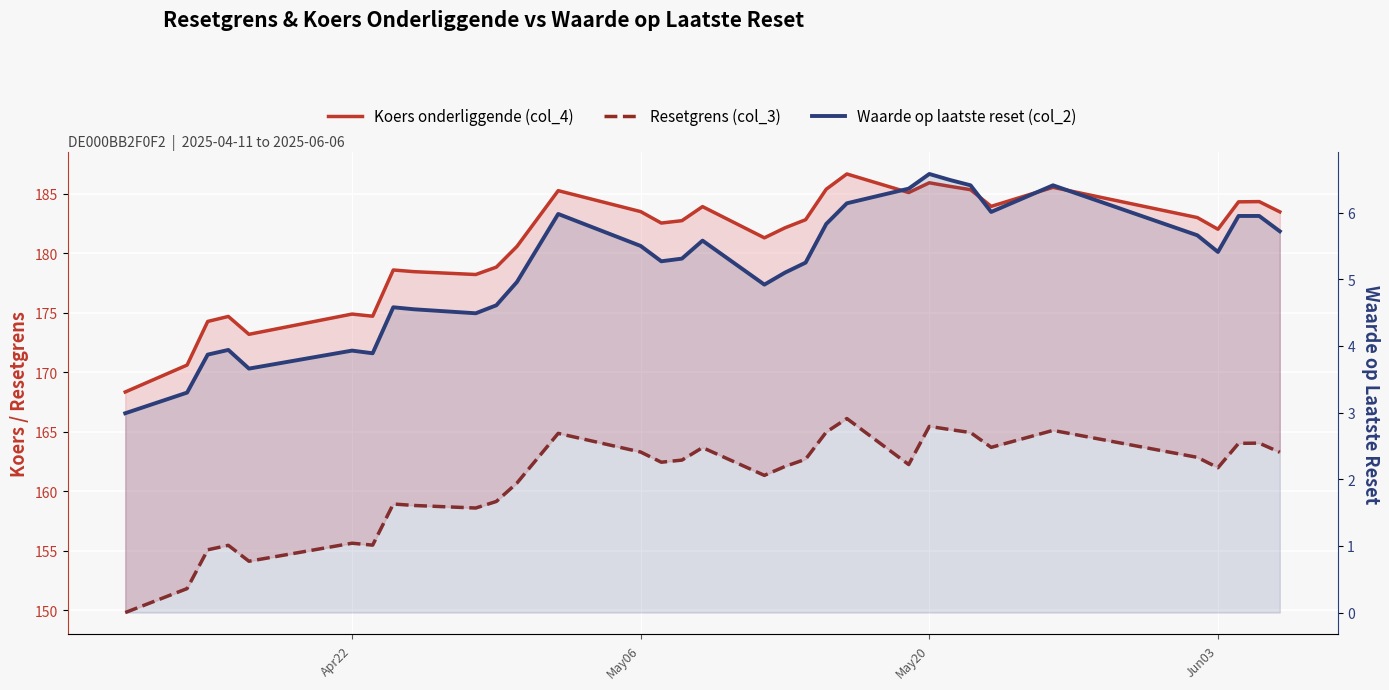

How many series are shown in this chart?

3